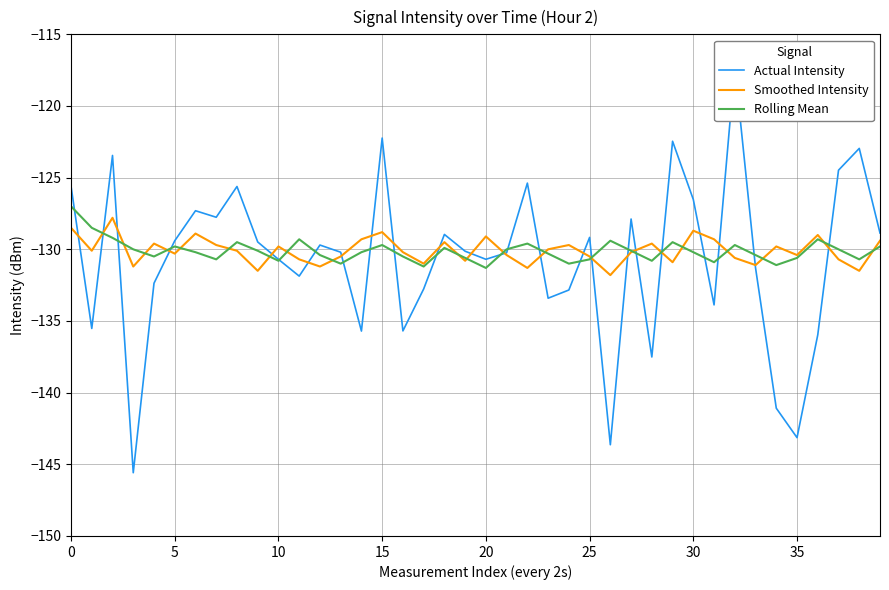

What is the label of the 25th point from the left?

24